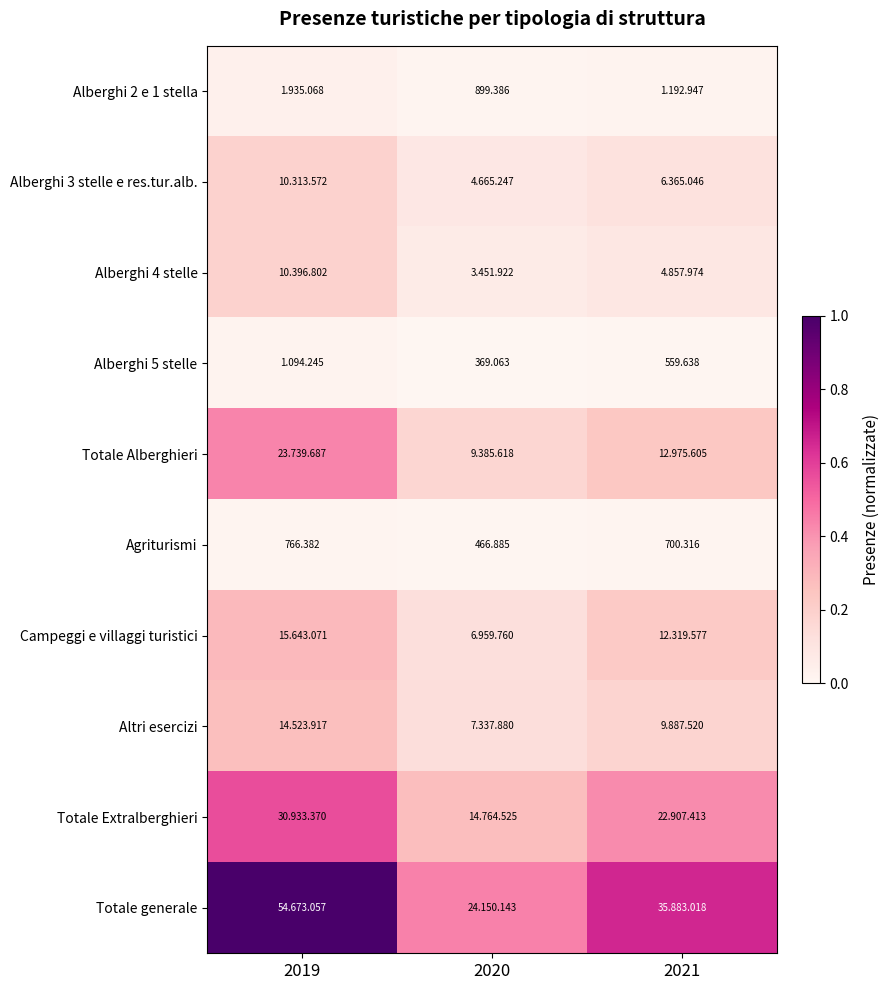

What is the minimum value for Altri esercizi?

0.1